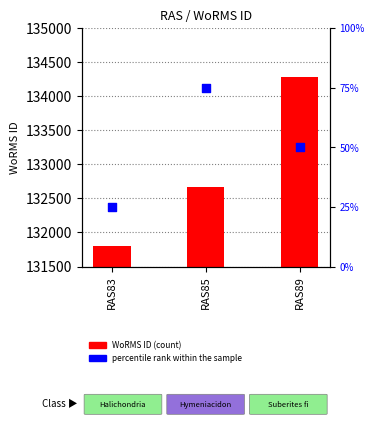

Which series has the widest spread of Y values?

WoRMS ID